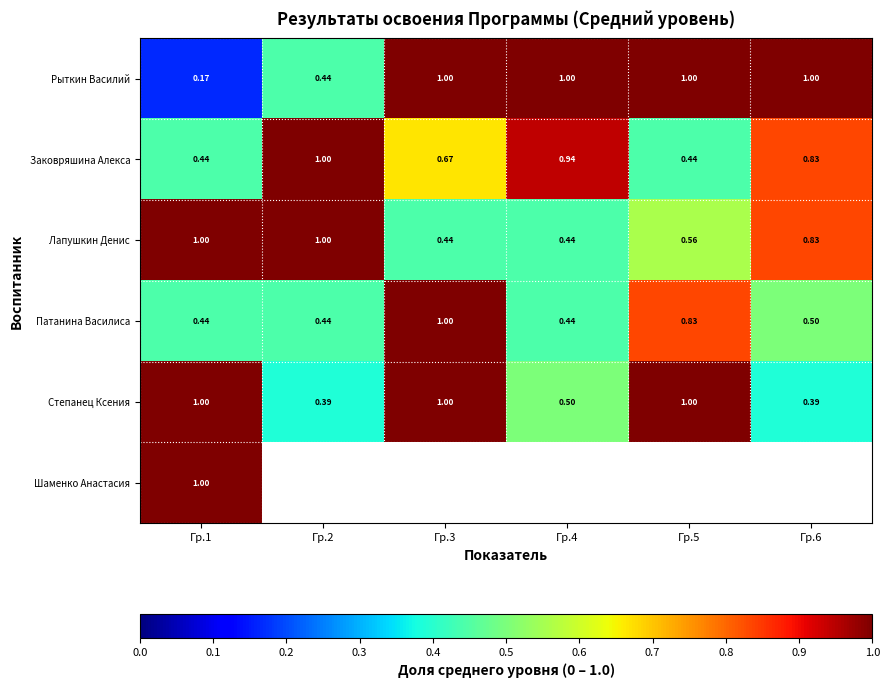

Between Гр.1 and Гр.2, which is larger?

Гр.2